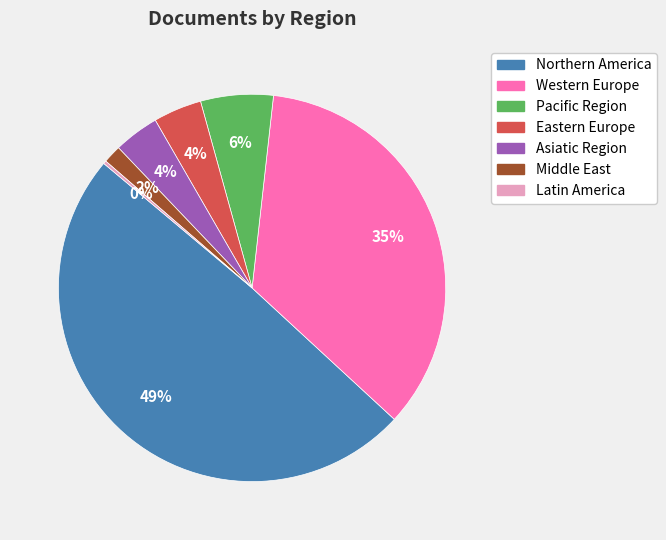

Is there a majority slice in this chart?

No